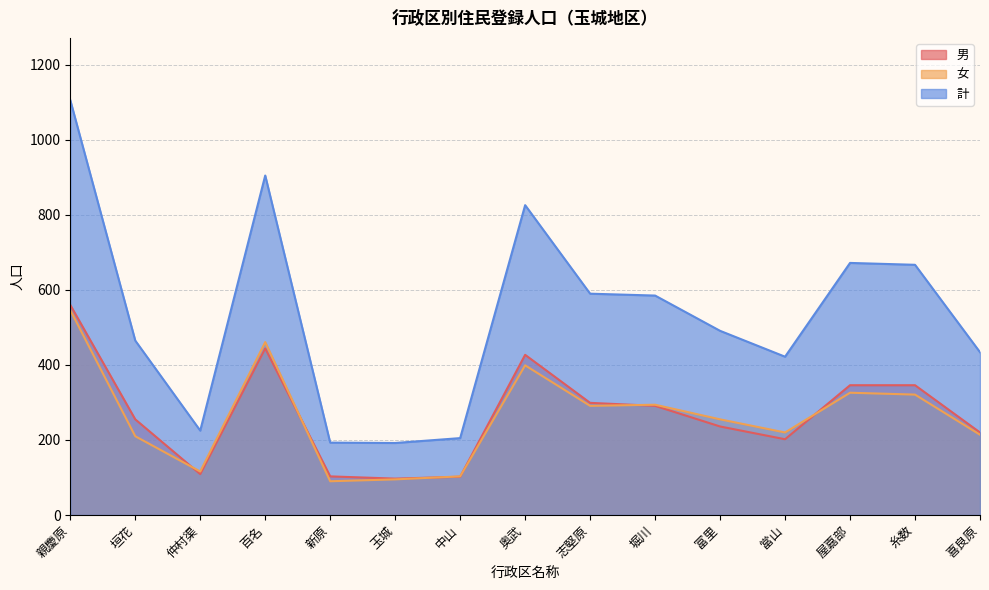

Between which two adjacent categories do 女 and 男 first intersect?

垣花 and 仲村渠